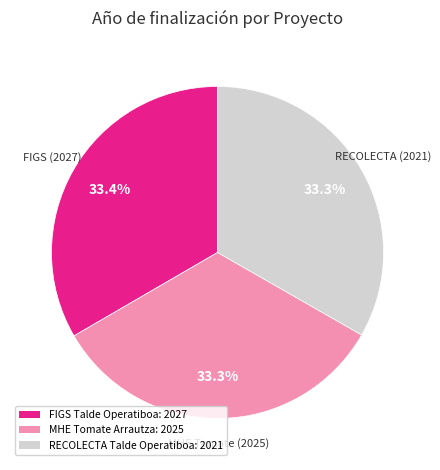

Is there a majority slice in this chart?

No